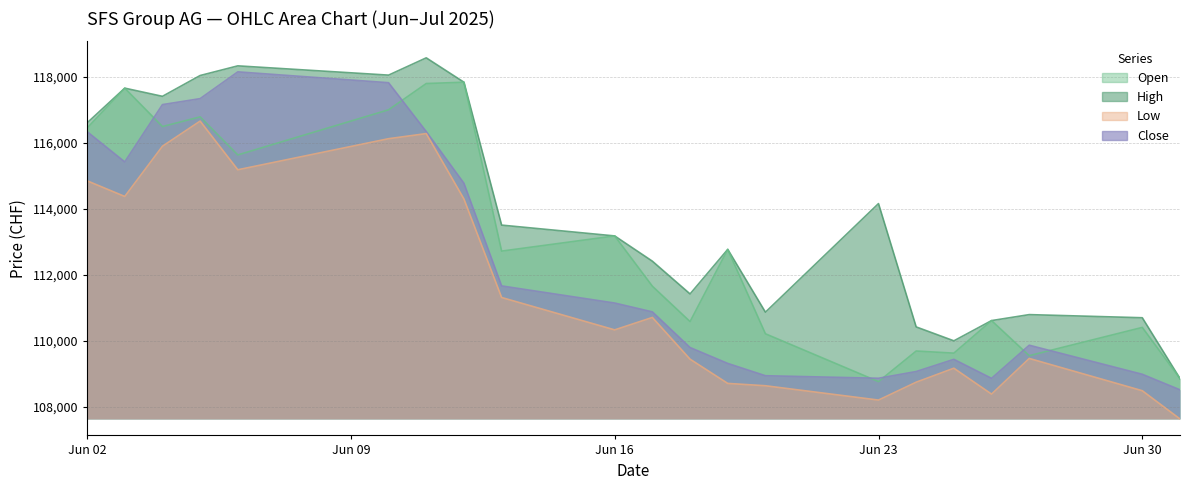

What position from the left is 13.06.2025?

9